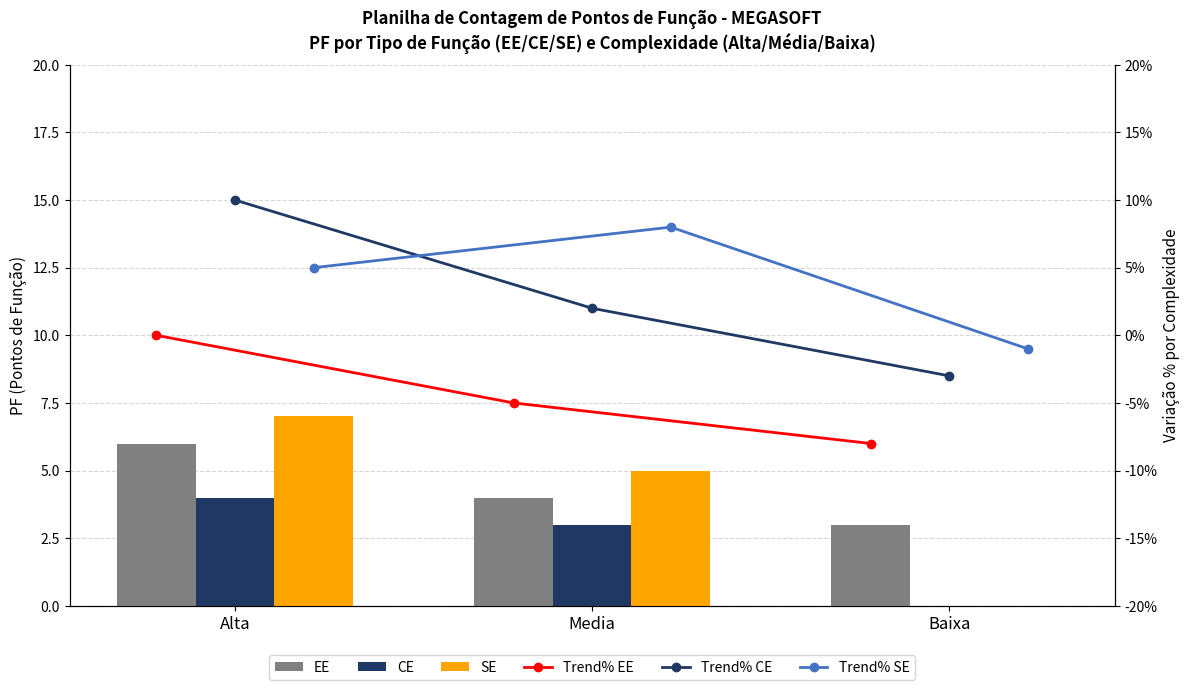

What is the difference between the highest and lowest values at Alta?

10